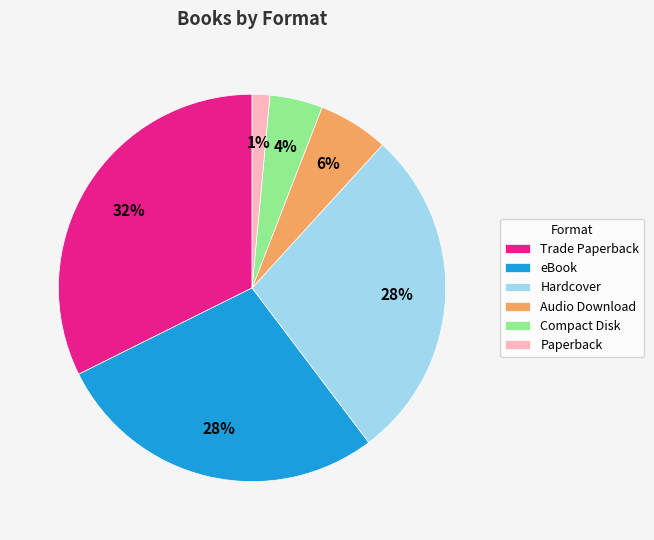

Between Paperback and eBook, which is larger?

eBook